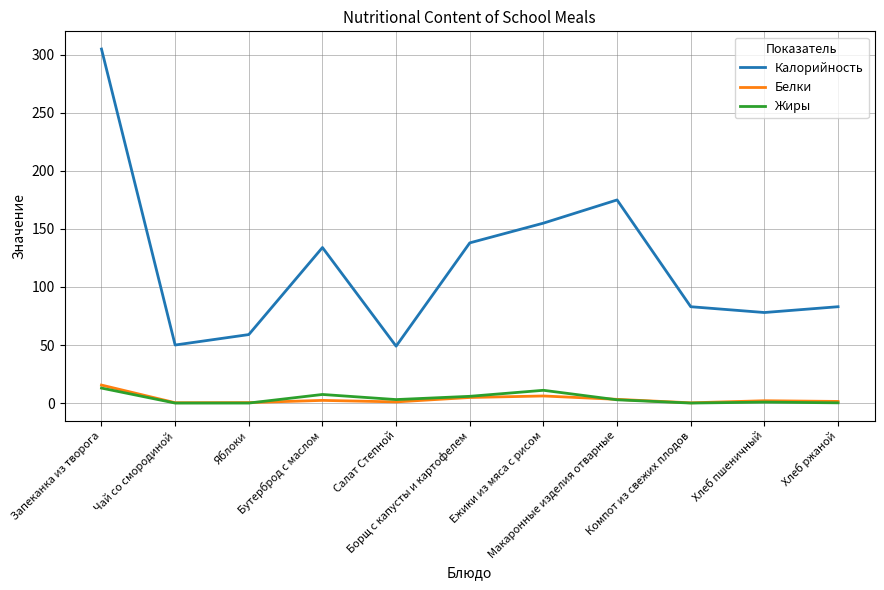

Which series has the largest range (max minus min)?

Калорийность